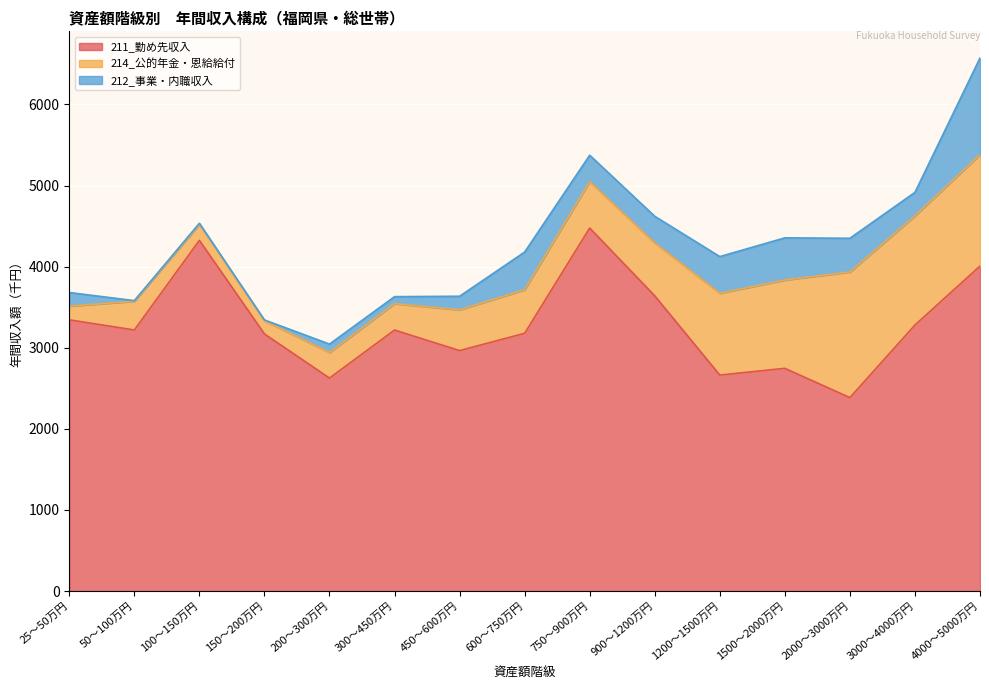

At how many categories does at least one series exceed 642?

15